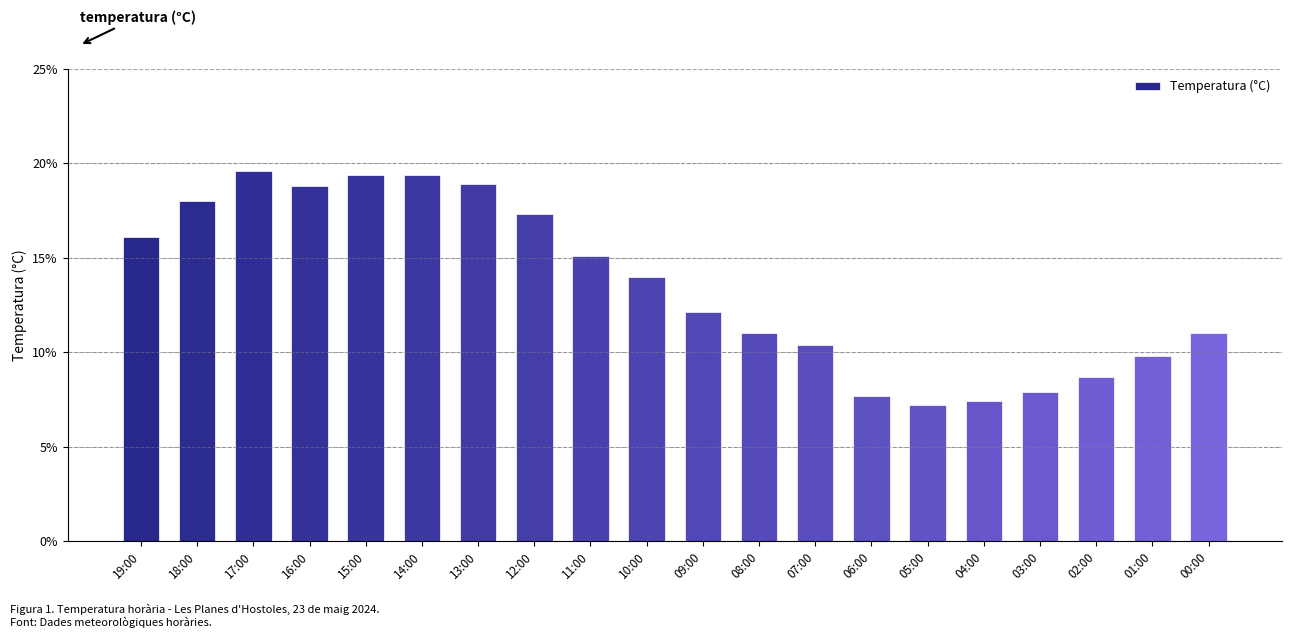

What is the label of the 9th bar from the left?

11:00